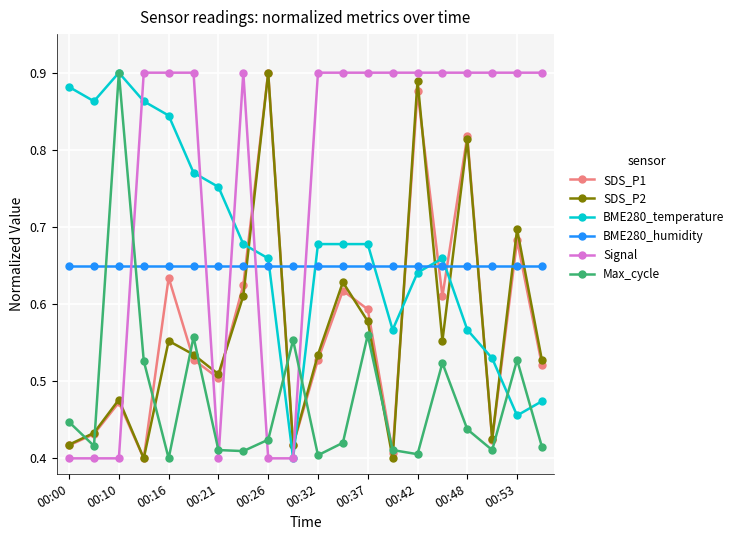

How many SDS_P2 values are between 0 and 1?

20